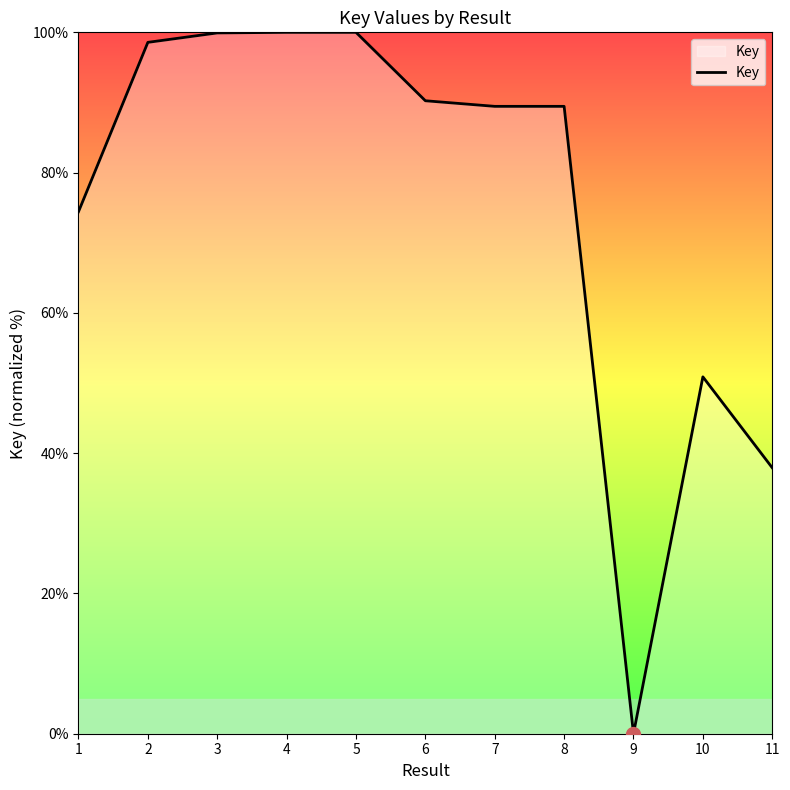

Approximately how many times larger is the value at 2 compared to 5?

1.0